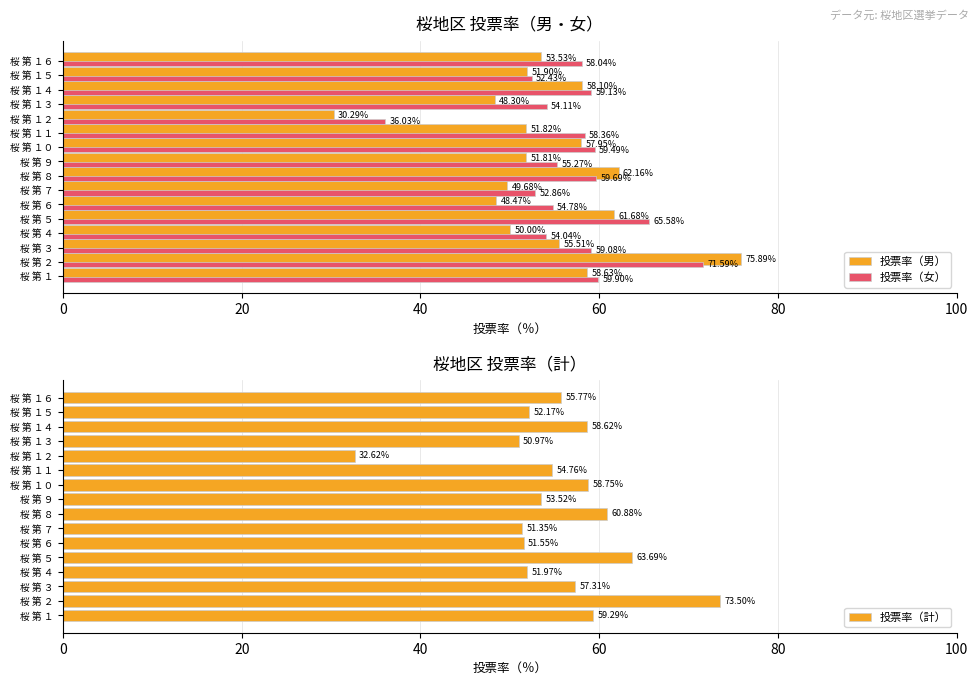

What is the difference between the 投票率（男） values at 桜 第 ８ and 桜 第 １６?

8.6